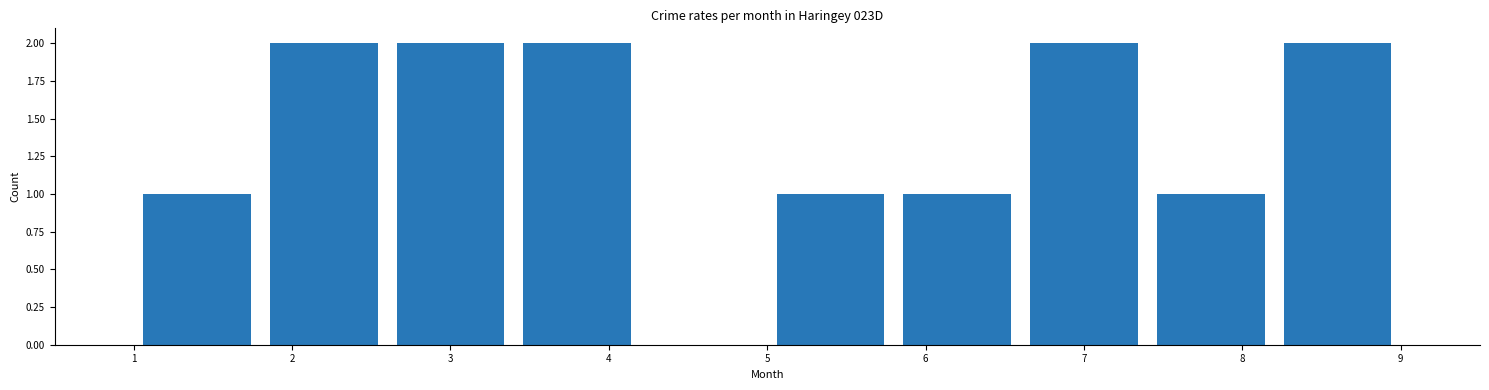

How tall is the bar that spans 6.6 to 7.4 on the x-axis? The values are not printed on the chart, so give them approximately, as read against the axis.

2